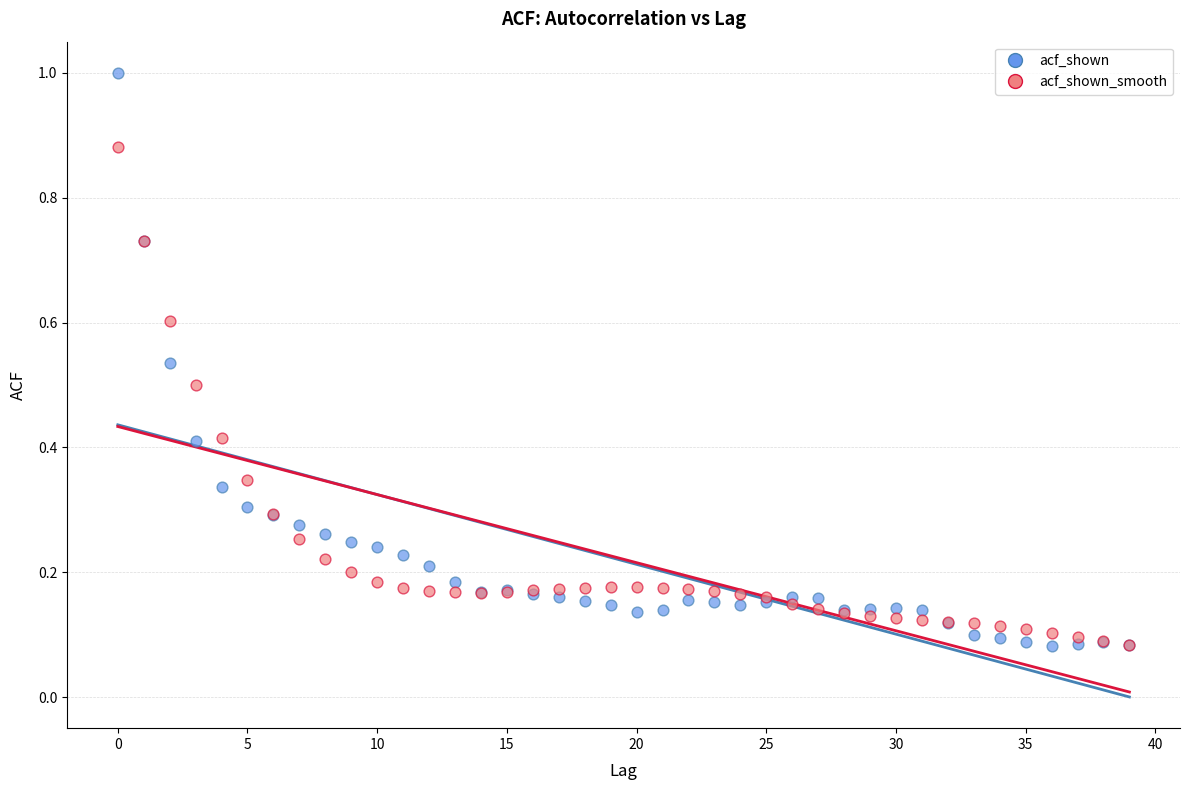

What are all the series names shown in the legend?

acf_shown, acf_shown_smooth